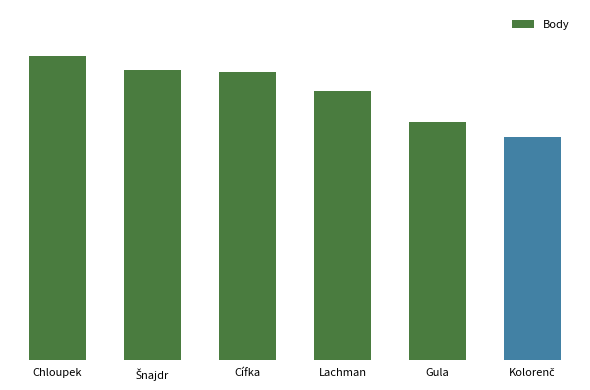

Rank the categories by value from highest to lowest.

Chloupek, Šnajdr, Cífka, Lachman, Gula, Kolorenč